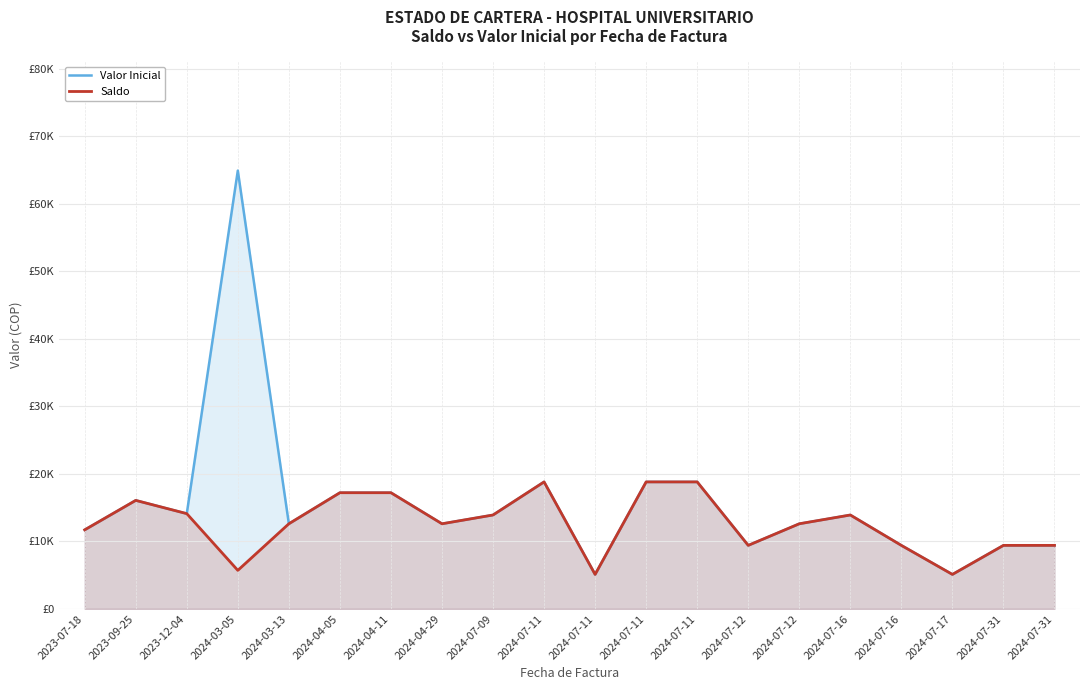

True or false: Valor Inicial has a value of 18800 at 2024-07-11.

True